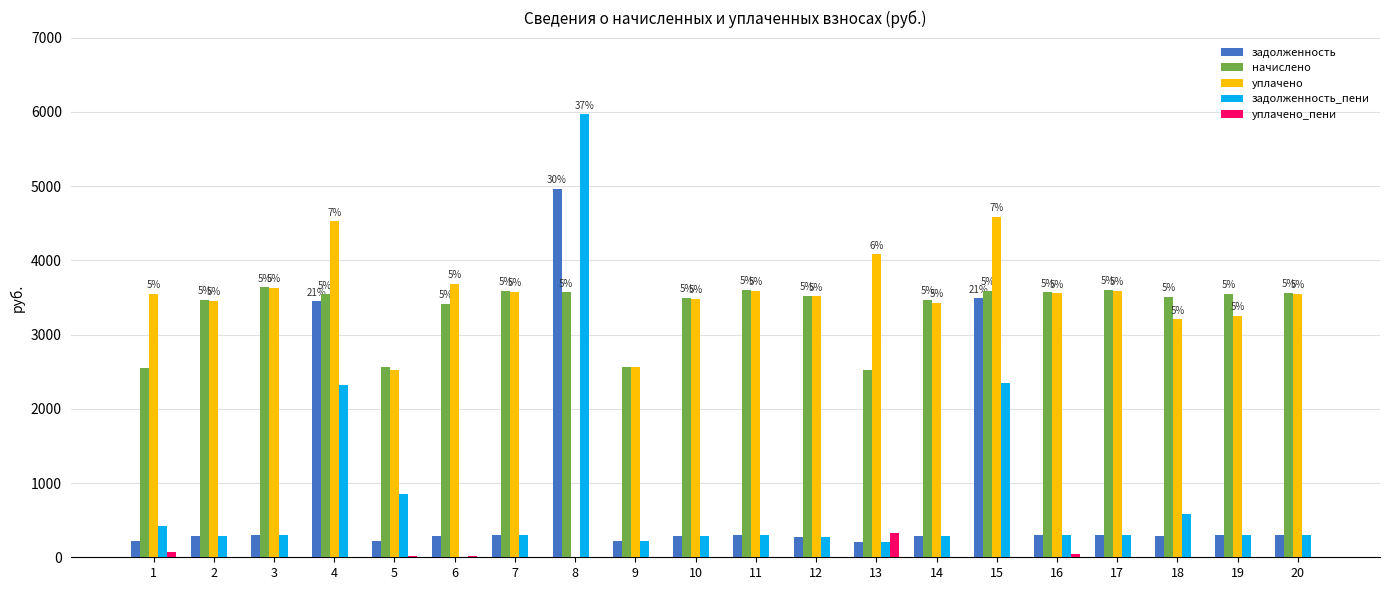

Which series changed the most between 1 and 17?

начислено